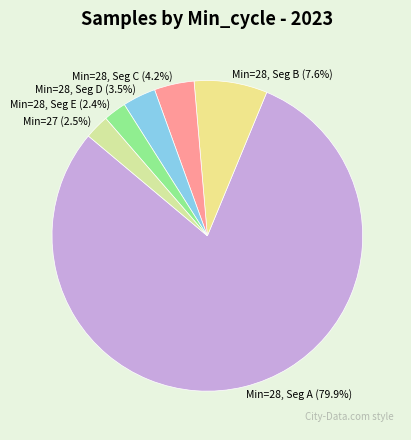

What is the total percentage of Min=28, Seg D (3.5%) and Min=28, Seg B (7.6%)?

11.1%